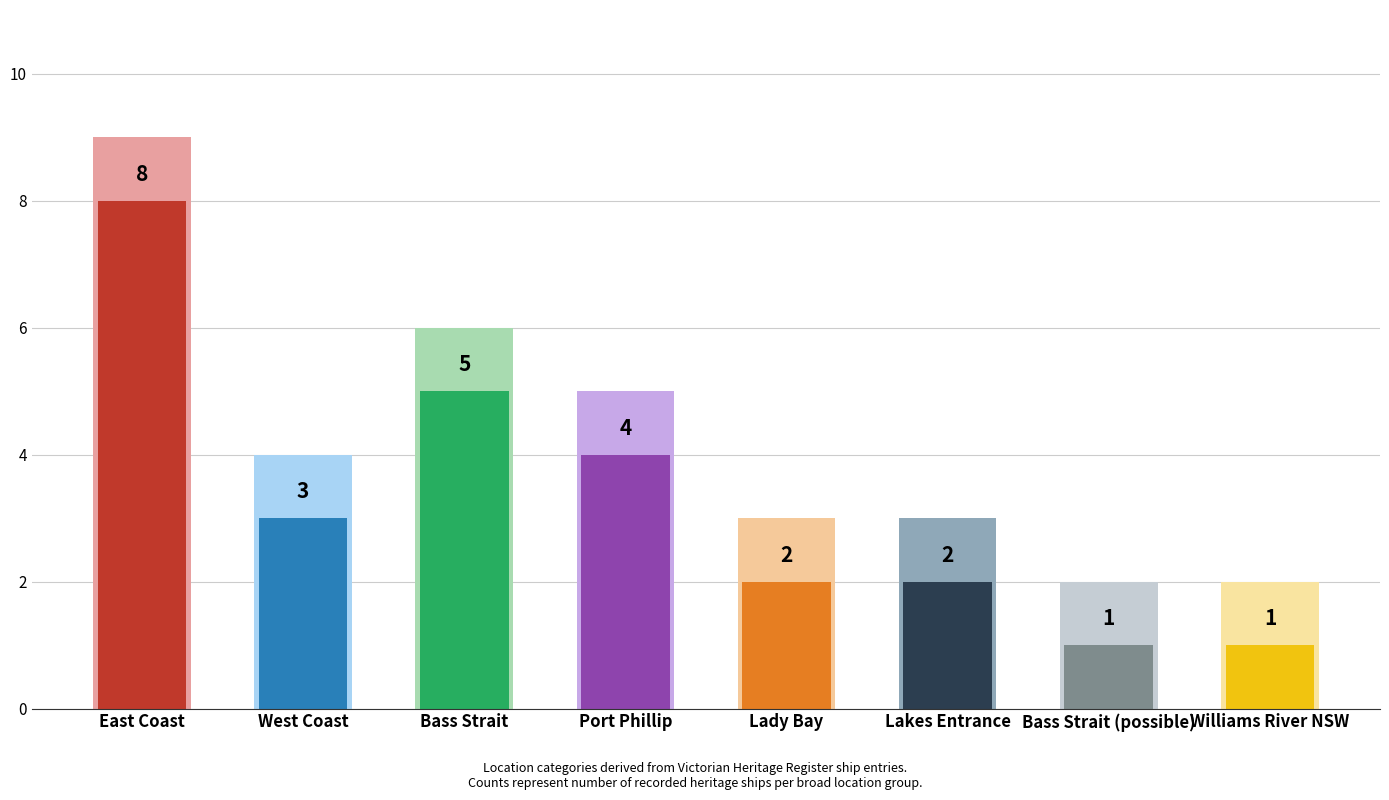

What is the label of the 1st bar from the left?

East Coast